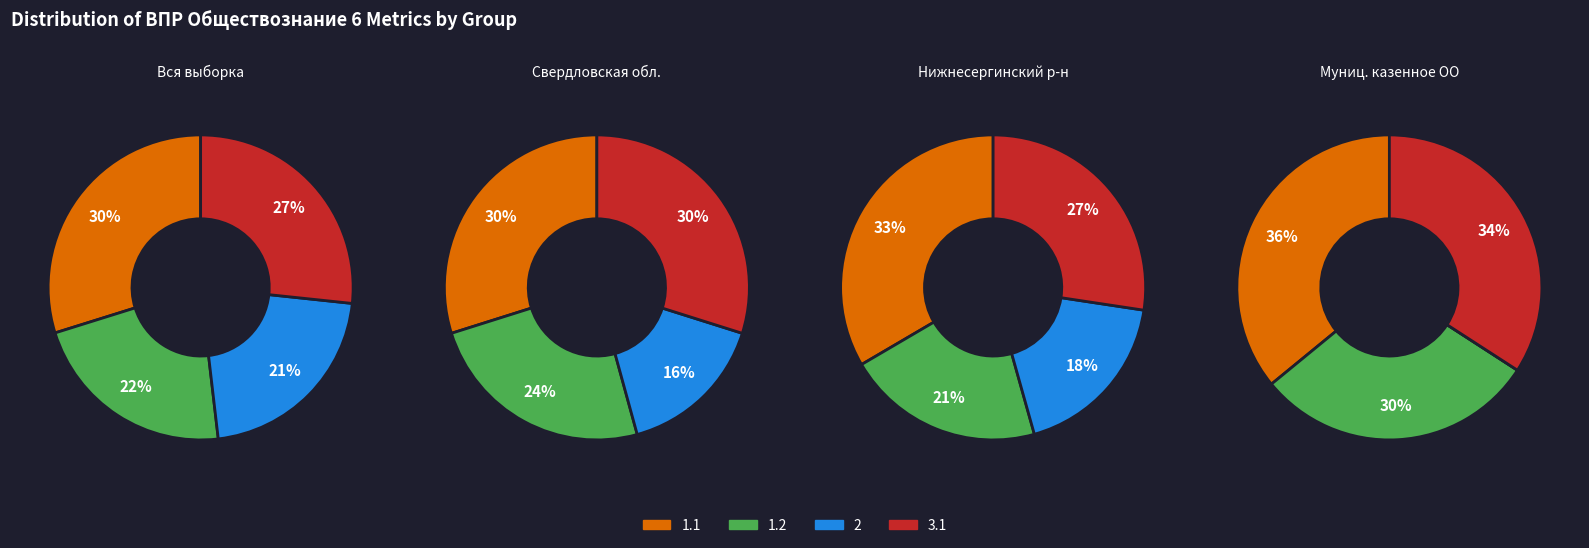

Is it true that 1.1 is 39% of the pie?

False